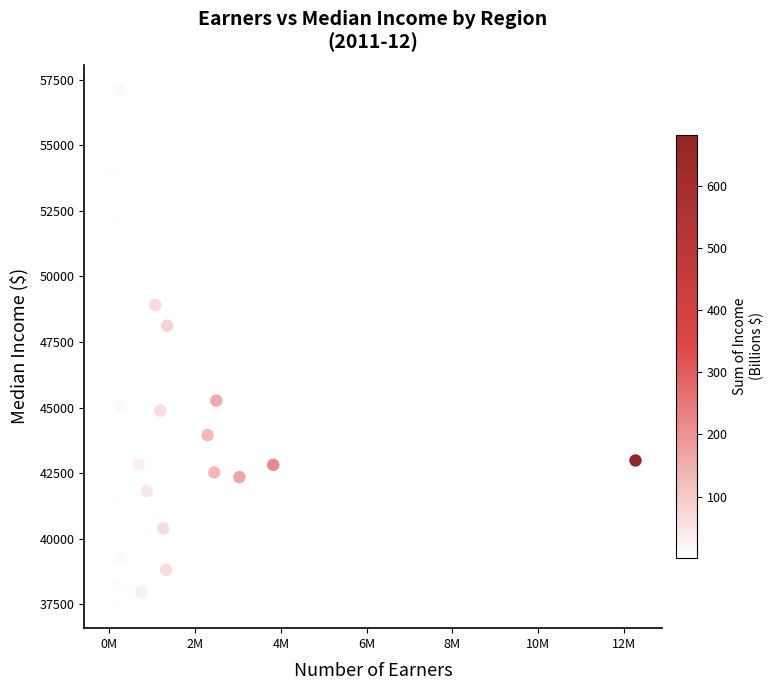

What is the range of X values (max minus min)?

12237769